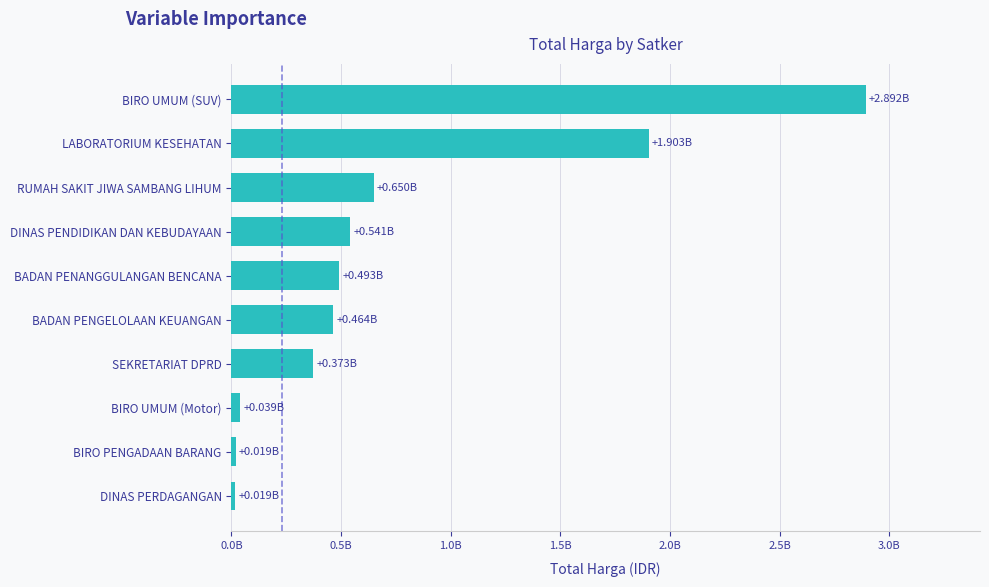

What is the average value?

739464276